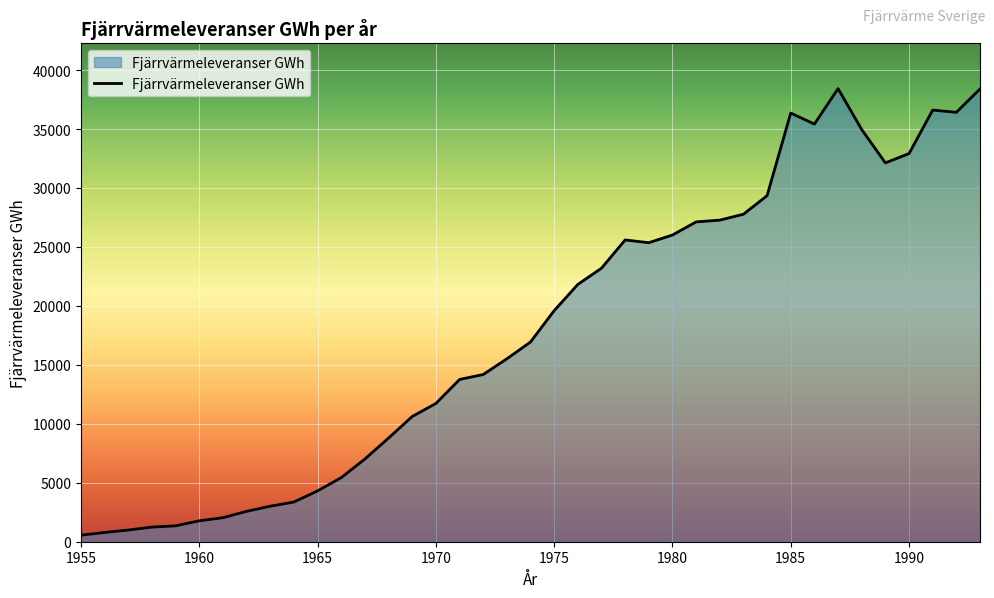

What is the difference between the maximum and minimum values?

37867.1